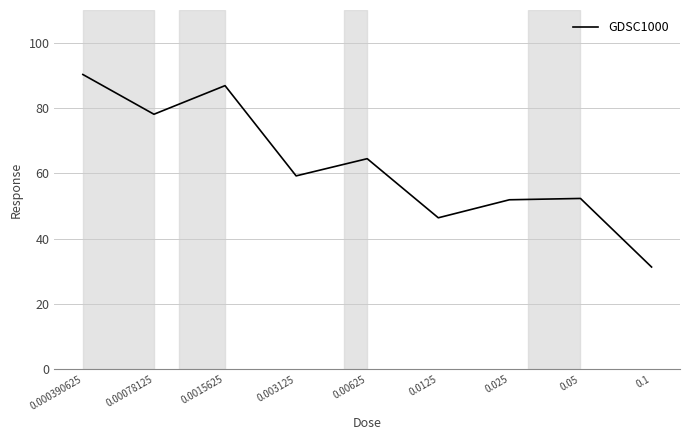

Does the chart have visible grid lines?

Yes